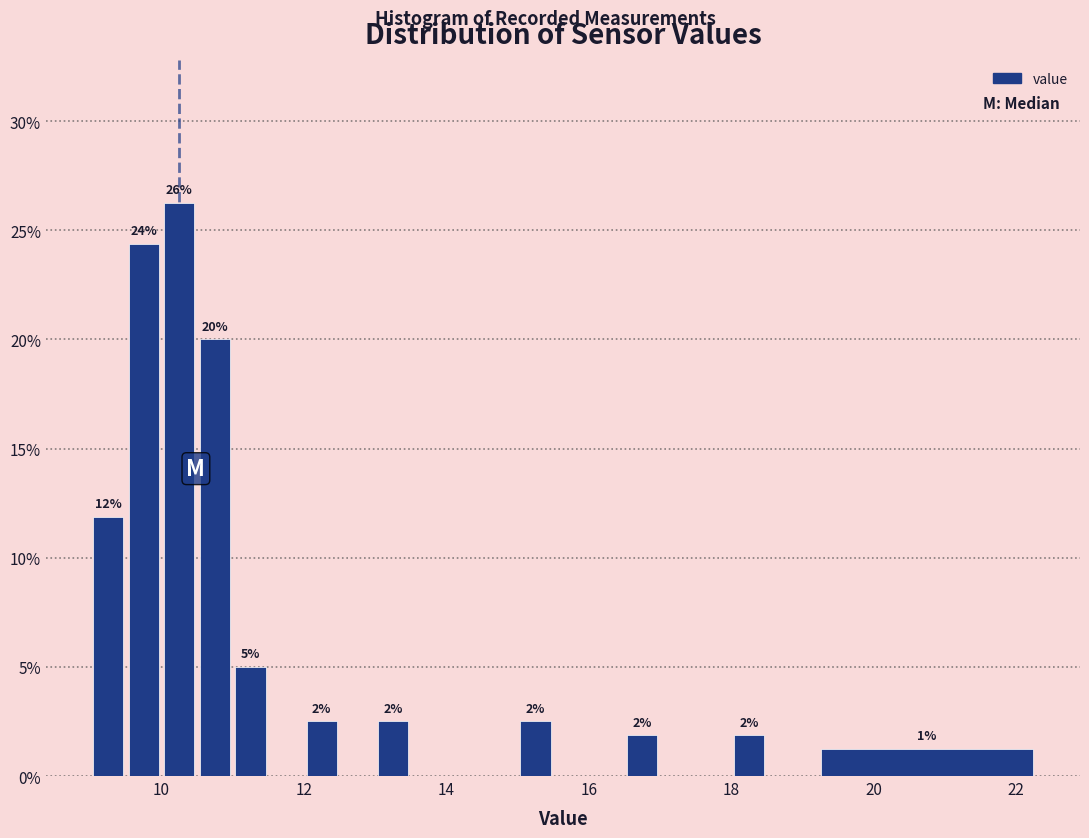

Around what value on the x-axis is the tallest bar? Give the approximate position of its centre, as read against the axis.

10.2